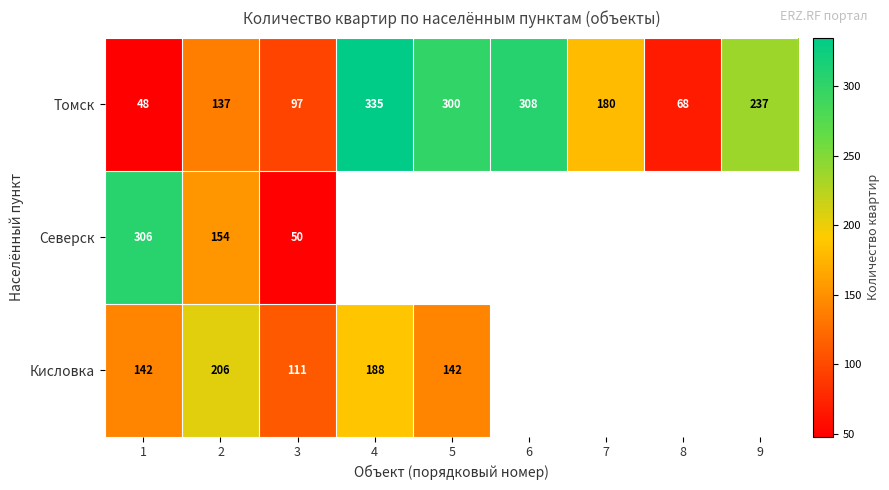

Is it true that Томск equals 52 at 7?

False